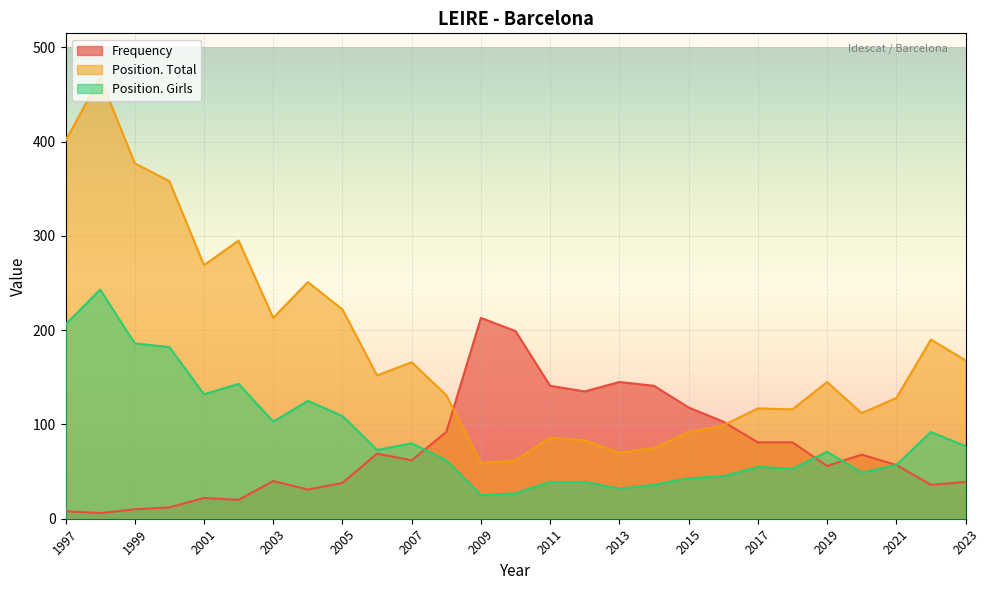

How many data points in Frequency are less than 62?

13